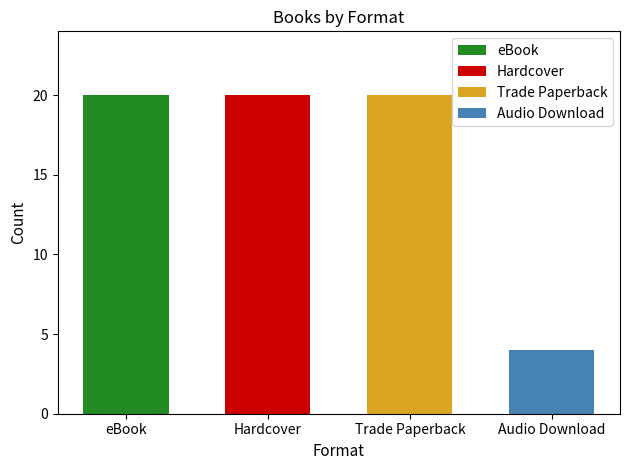

Reading left to right, transcribe all the data shown in this chart.

20	20	20	4